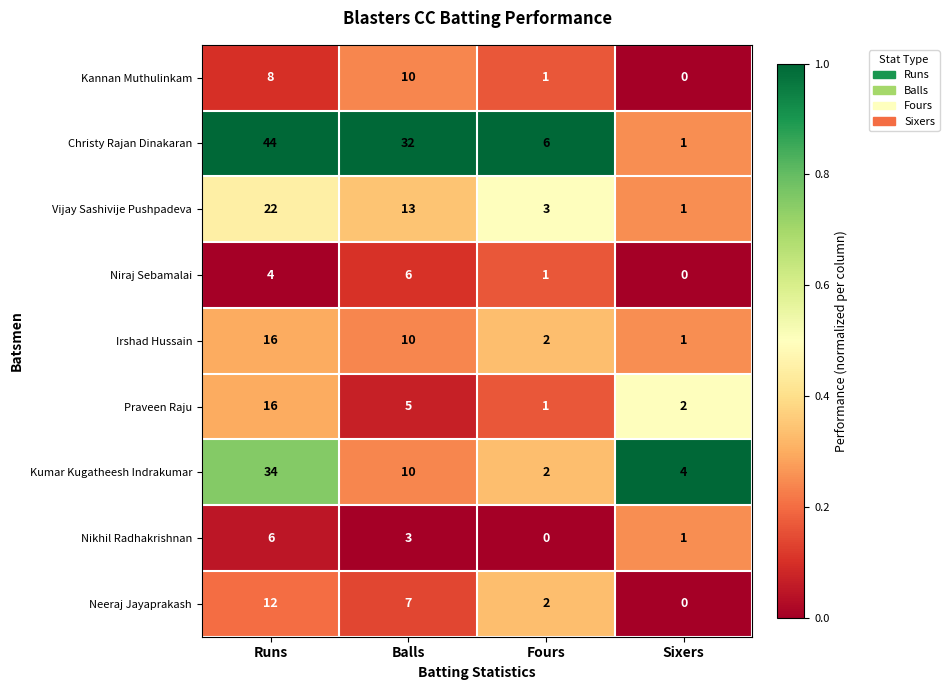

Rank the categories by Kumar Kugatheesh Indrakumar value from highest to lowest.

Runs, Balls, Sixers, Fours